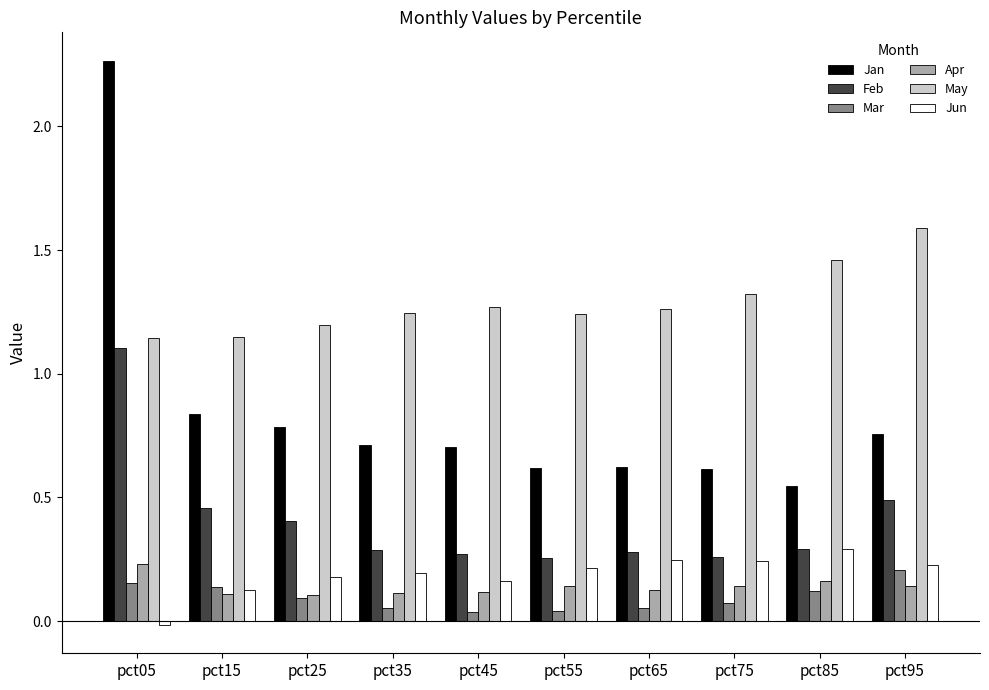

What is the sum of all May values?

12.9